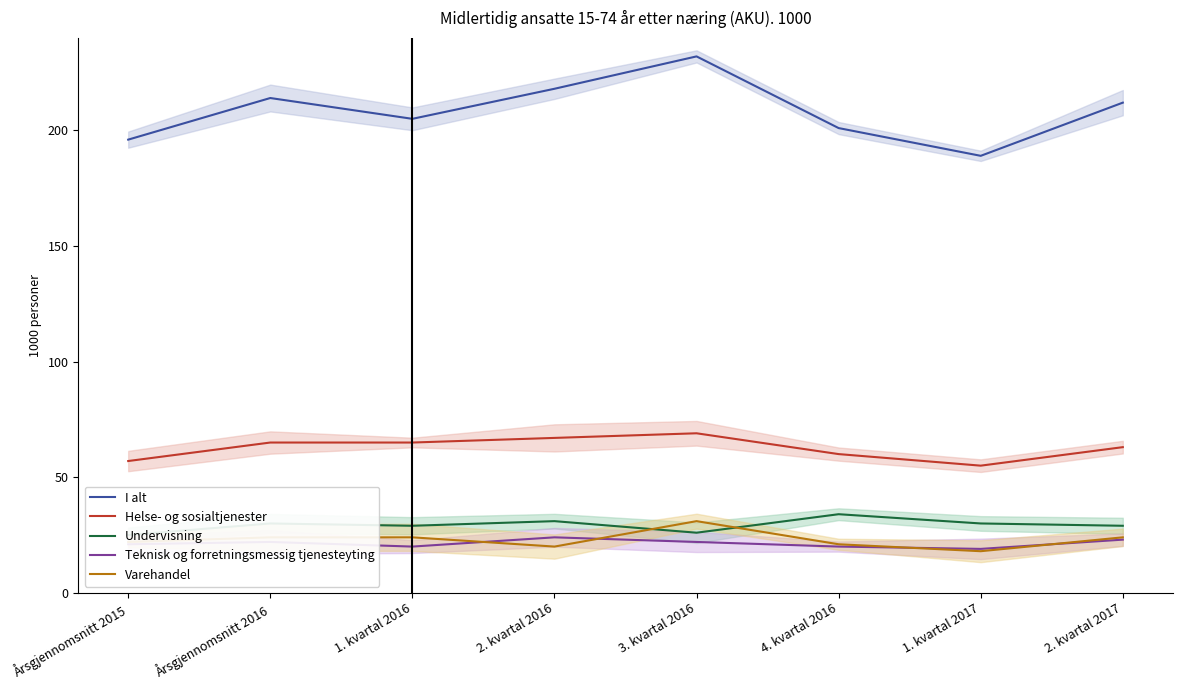

Where is the first local minimum for I alt?

1. kvartal 2016